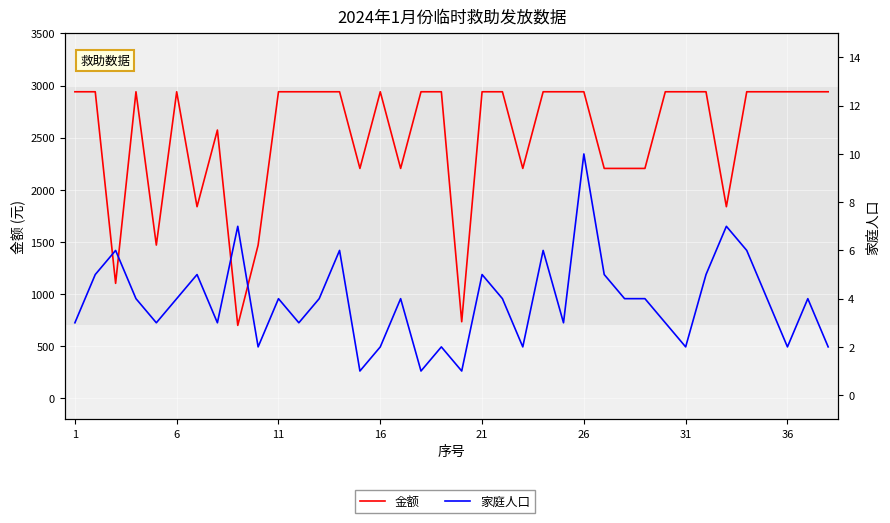

How many distinct data groups are displayed?

2